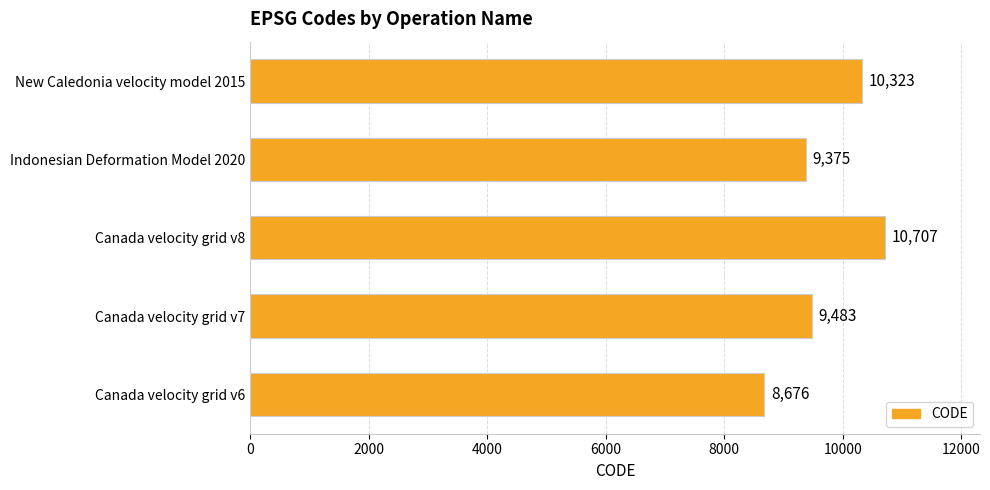

At which label is the value closest to 9691?

Canada velocity grid v7